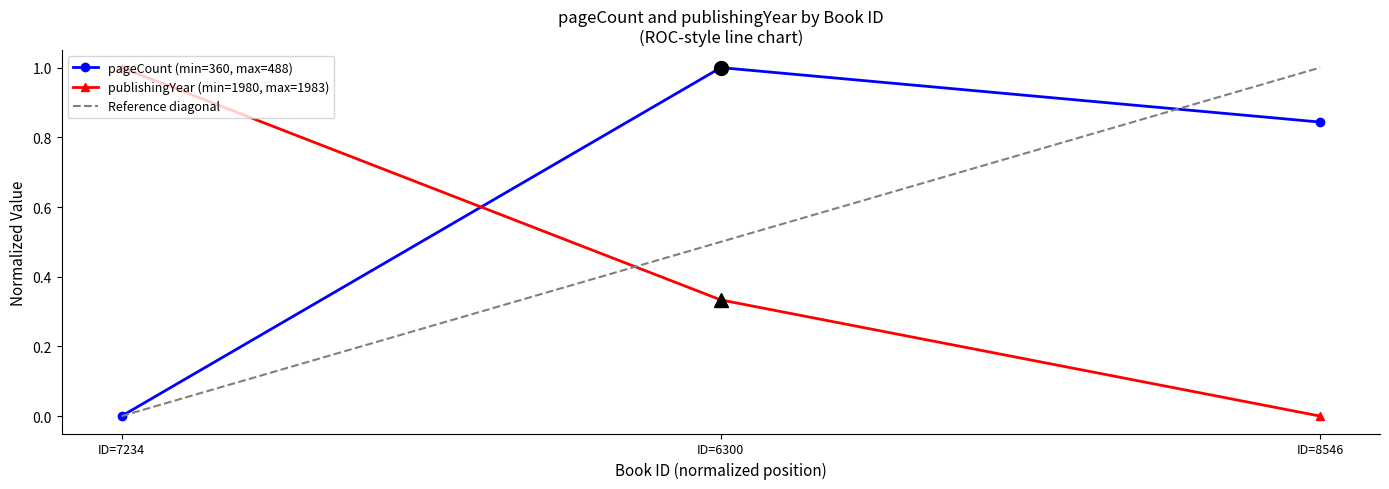

Is the value of pageCount (min=360, max=488) at ID=7234 greater than the value of publishingYear (min=1980, max=1983) at ID=7234?

No